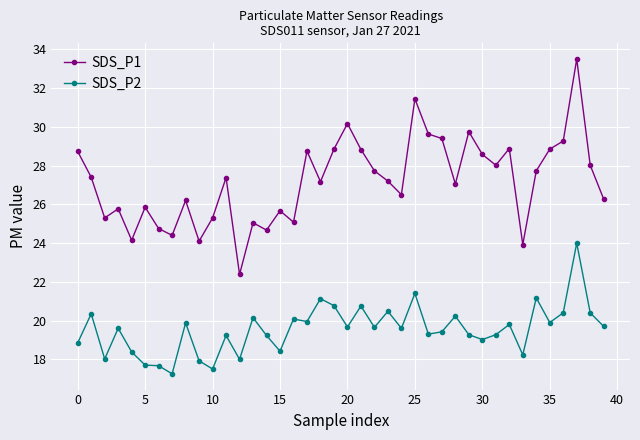

What is the difference between the second highest and minimum values in the SDS_P1 series?

9.1